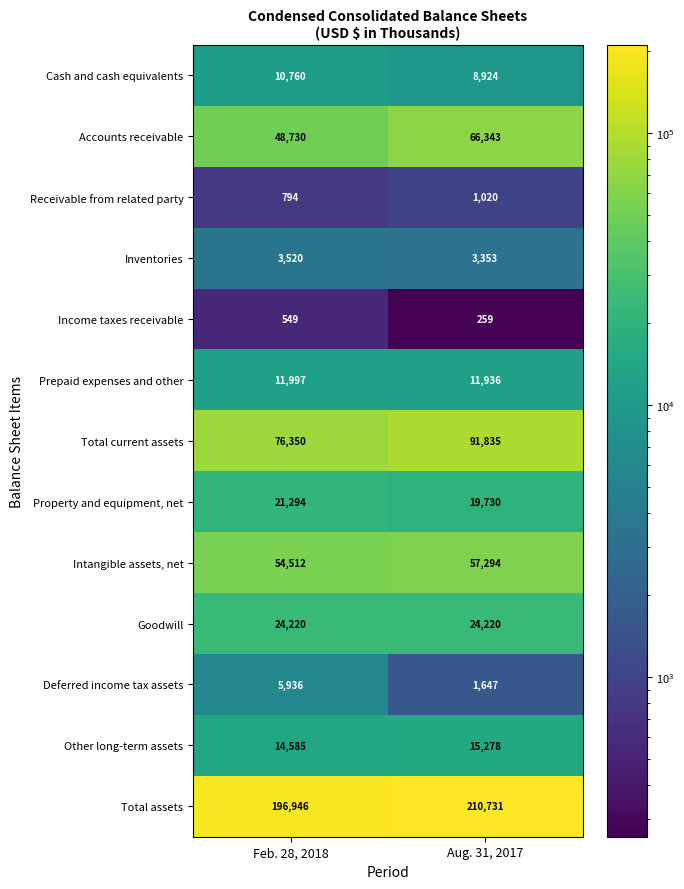

What is the total value across all series at Aug. 31, 2017?

512570